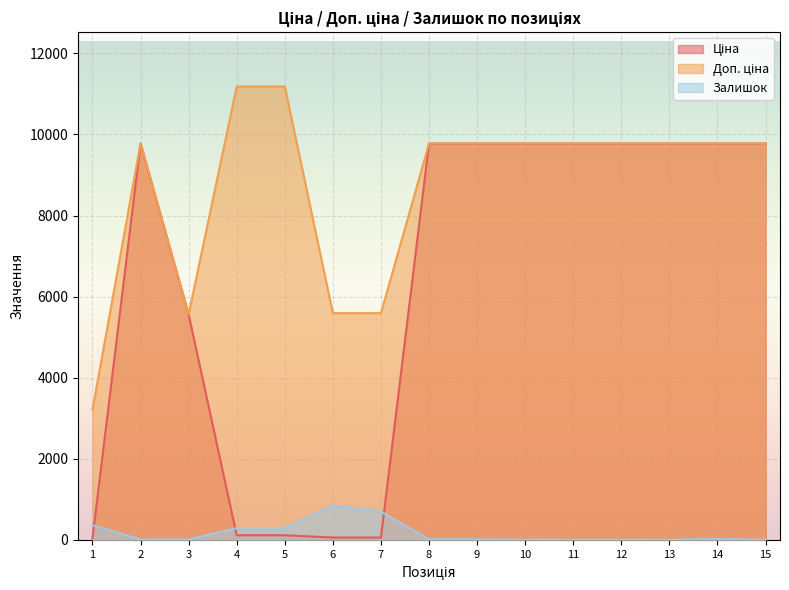

True or false: Доп. ціна has more than 0 interior local peaks.

True